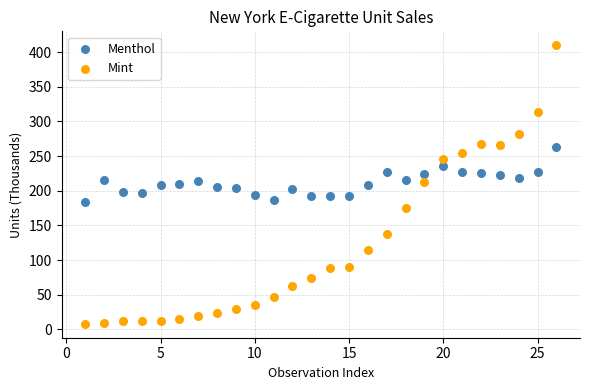

What is the X range (max minus min) for the scatter plot?

25.0